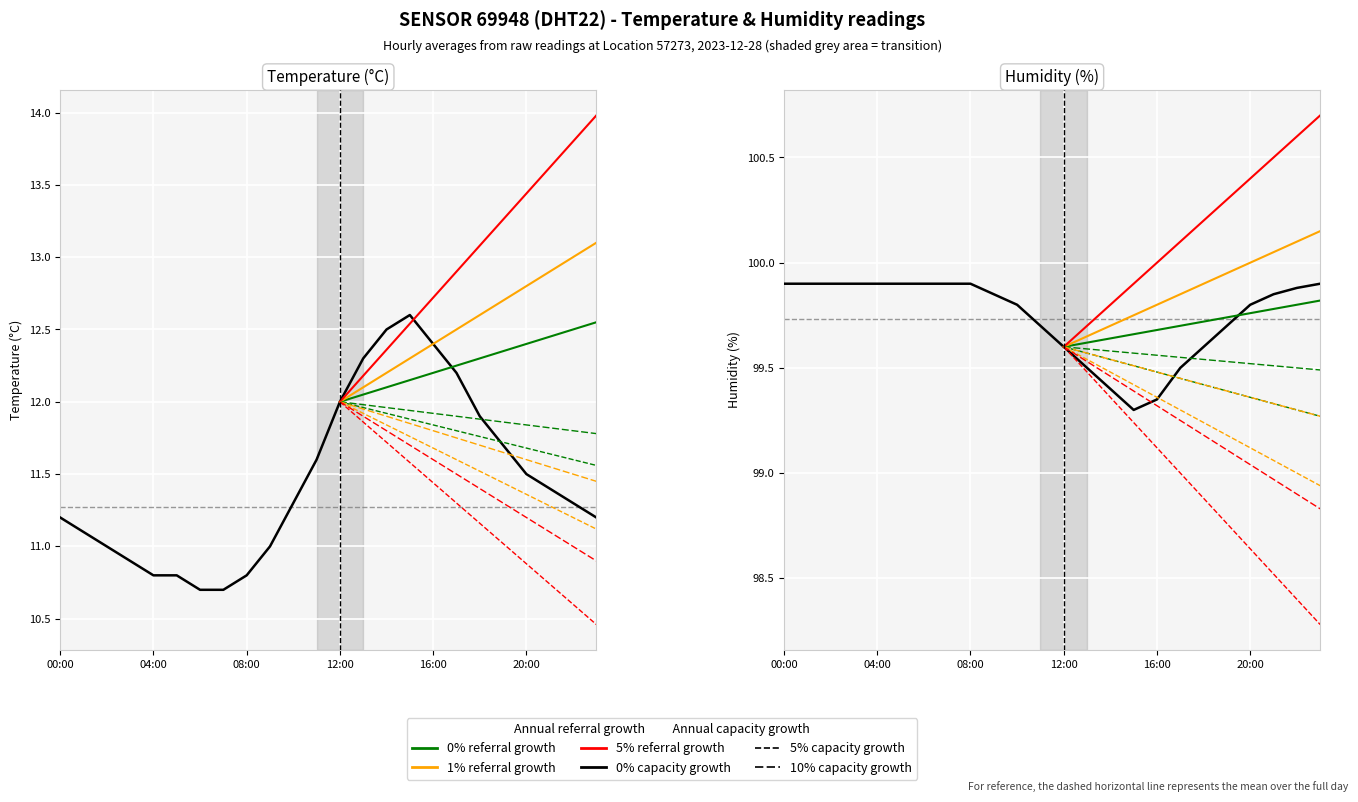

What is the value of the temperature point at the 2nd from the left?

11.1